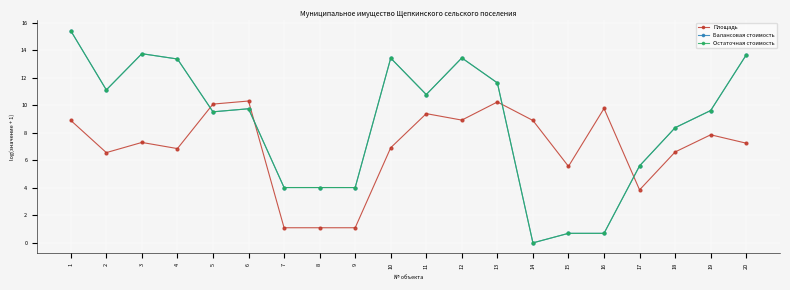

Does the chart have visible grid lines?

Yes